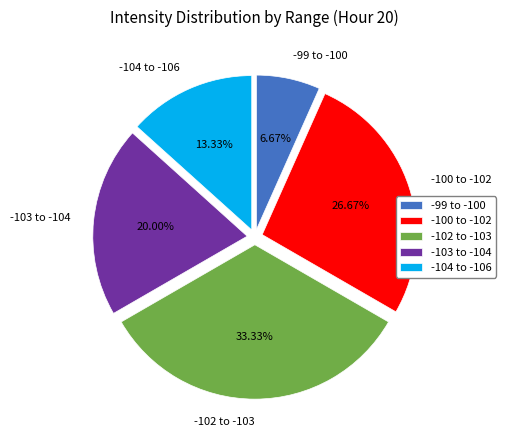

Combined, do -100 to -102 and -99 to -100 account for over 50%?

No